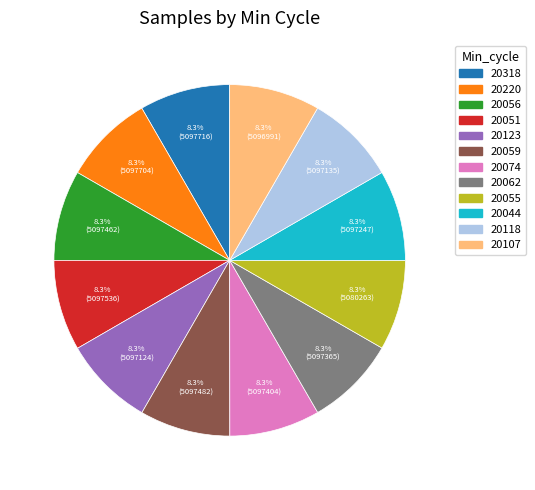

Does 20051 represent more than half of the total?

No